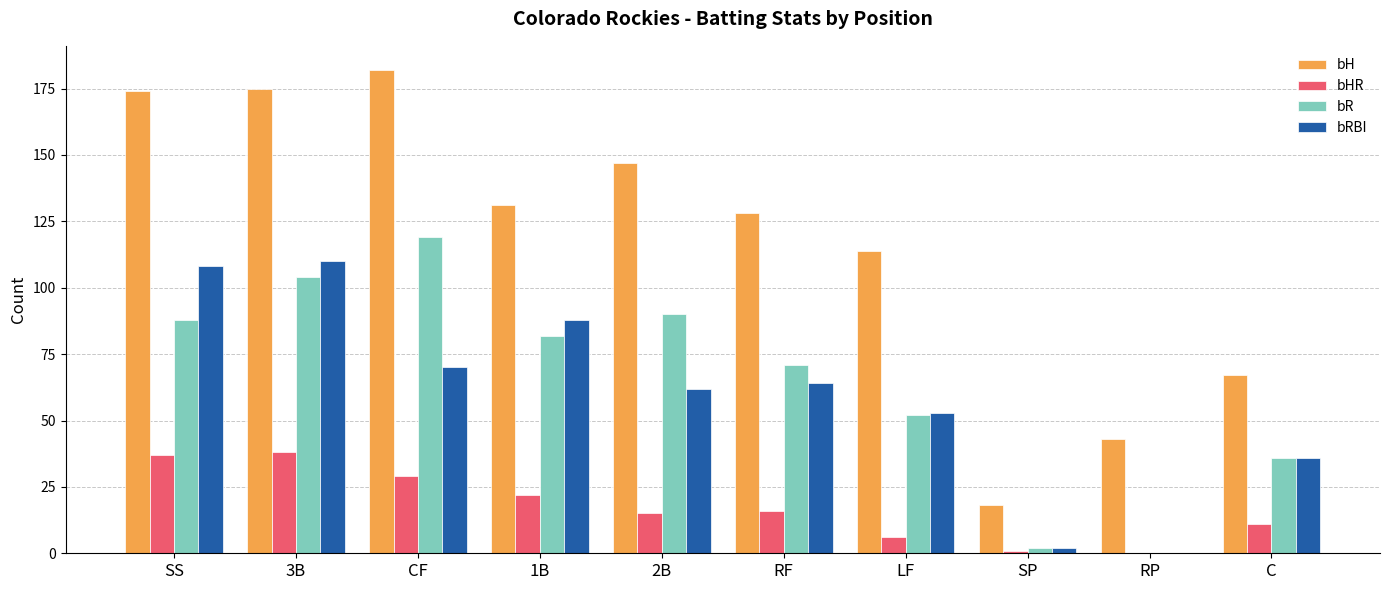

Between CF and 1B, which series saw the biggest shift?

bH